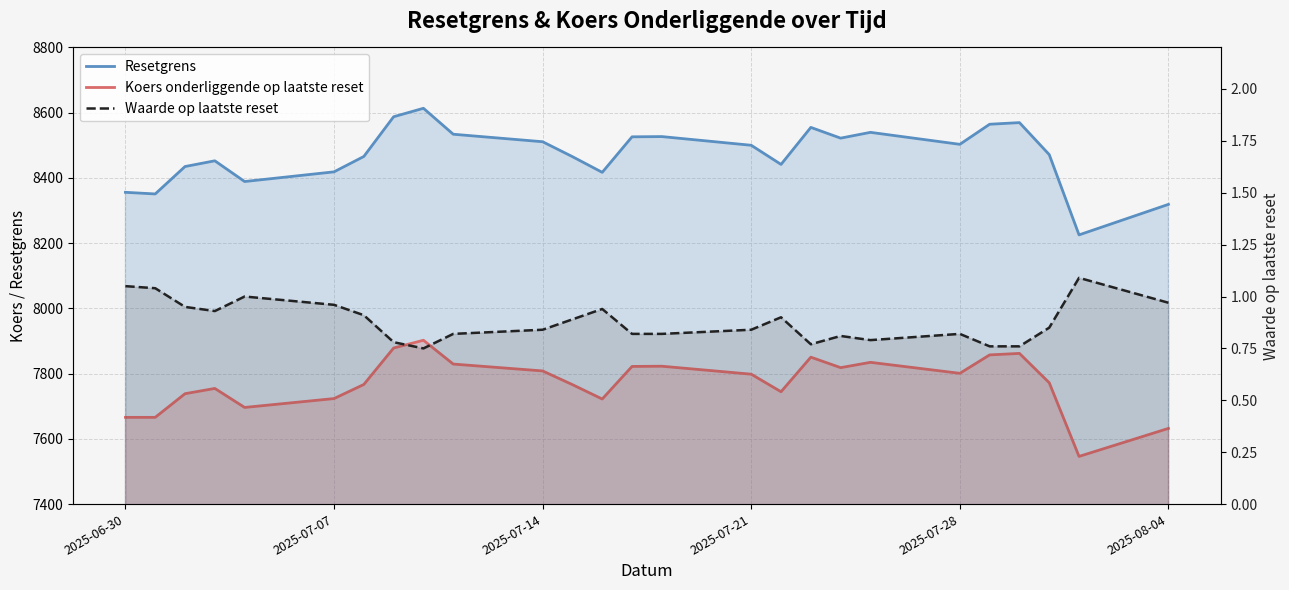

True or false: Resetgrens and Koers onderliggende op laatste reset cross at least once.

False